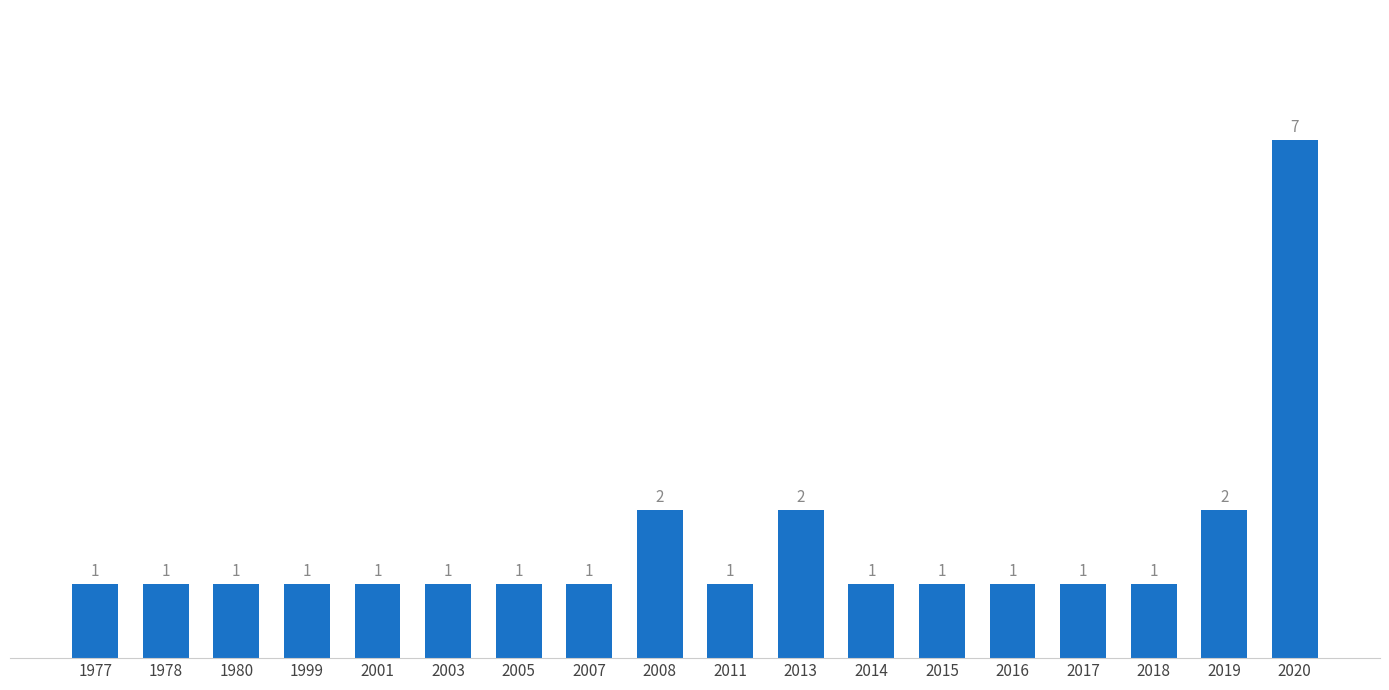

Reading right to left, what are all the values shown in this chart?

7	2	1	1	1	1	1	2	1	2	1	1	1	1	1	1	1	1